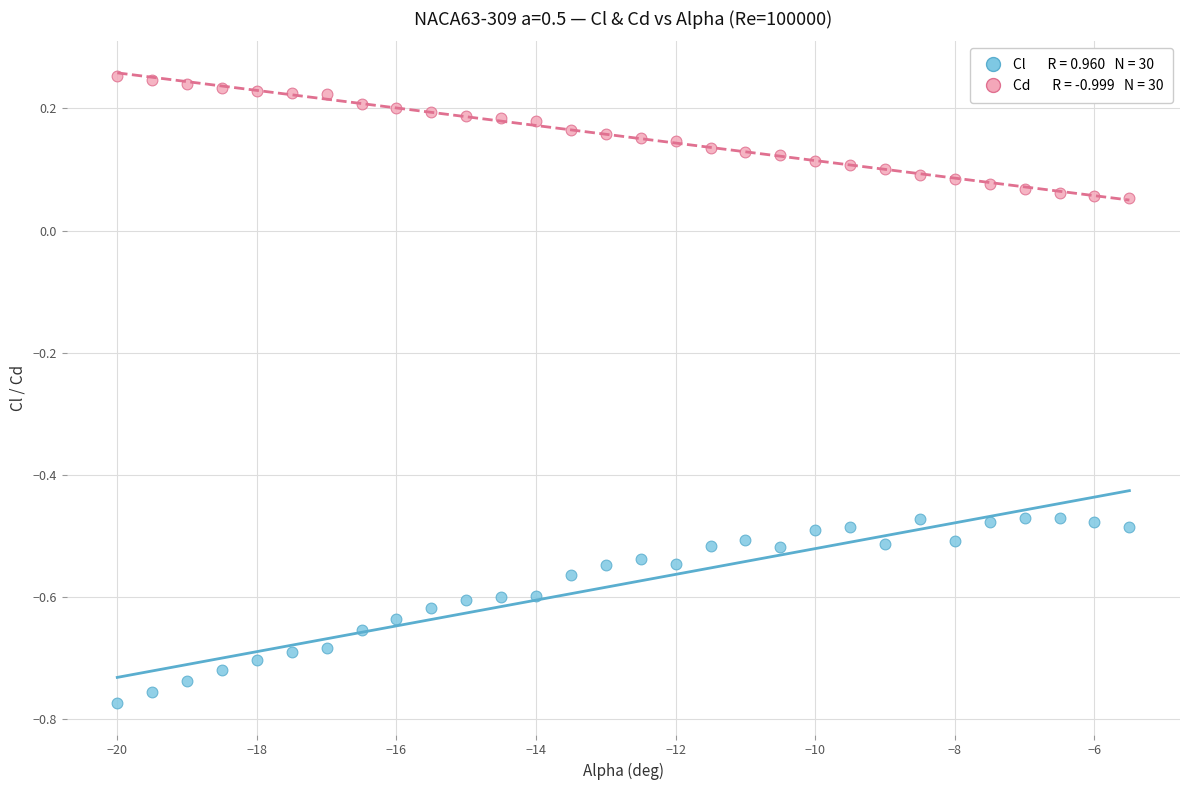

Across all data points, what is the range of Y values (max minus min)?

1.0